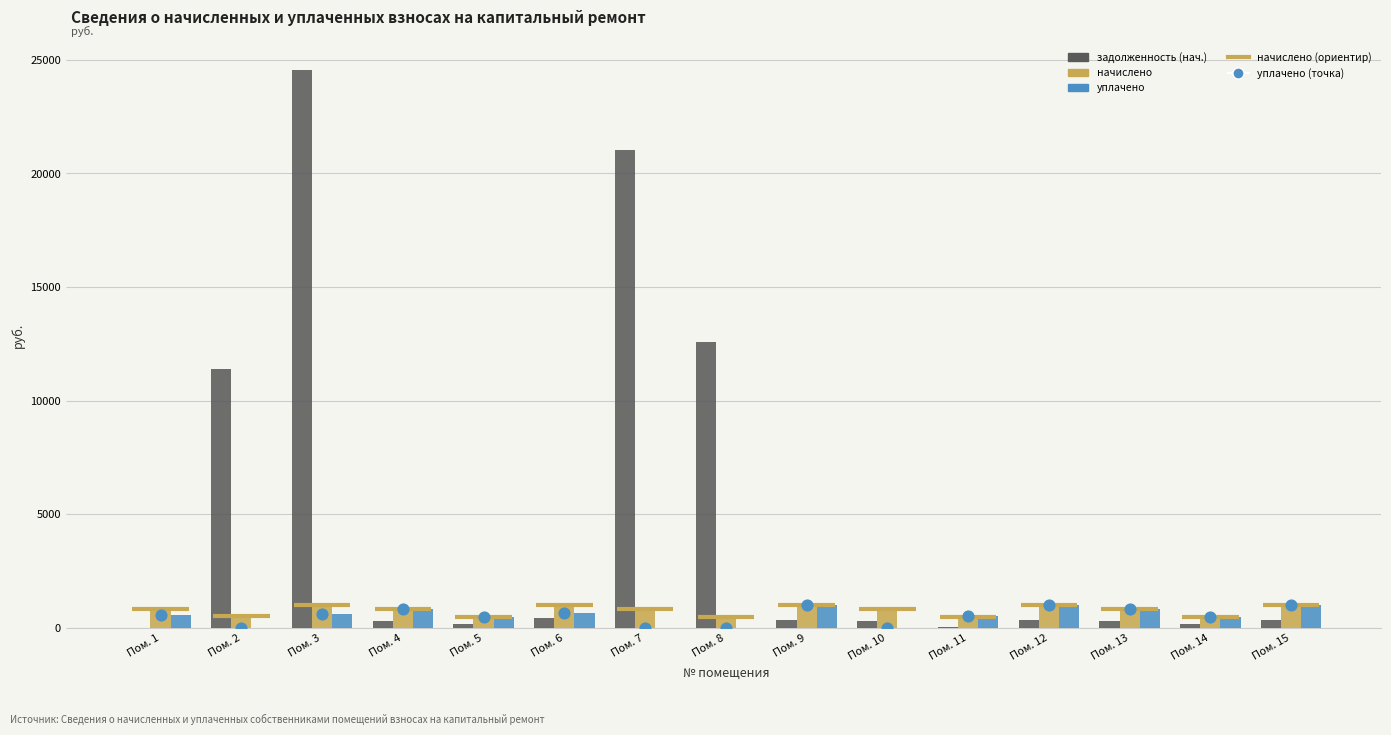

Which series contains the highest Y value?

задолженность (нач.)